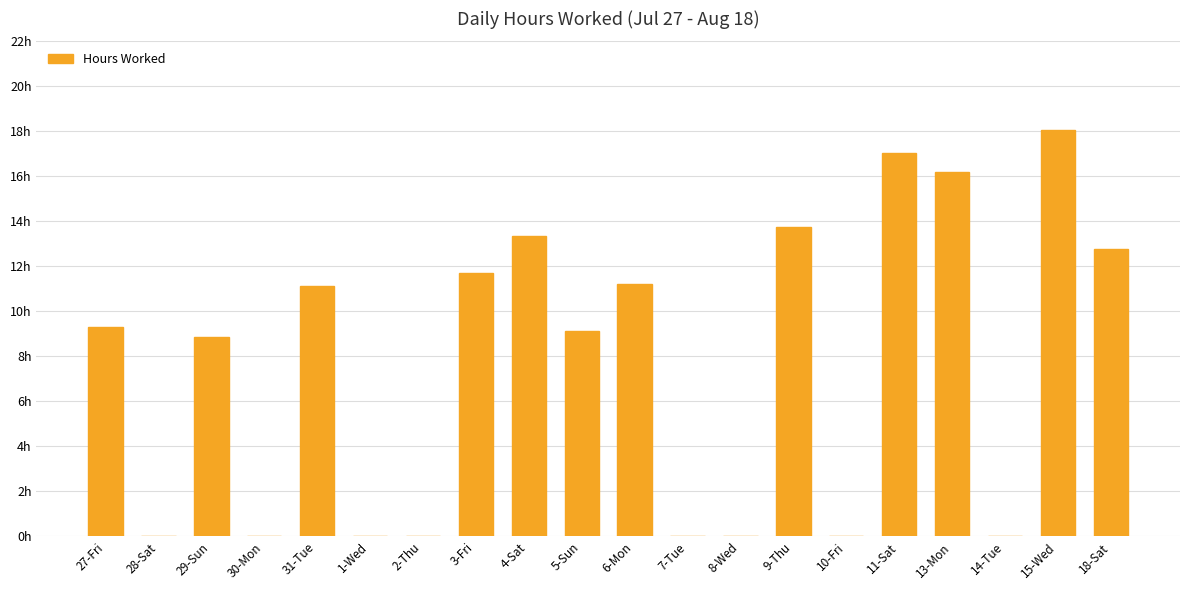

What is the ratio of the value at 11-Sat to the value at 6-Mon?

1.5